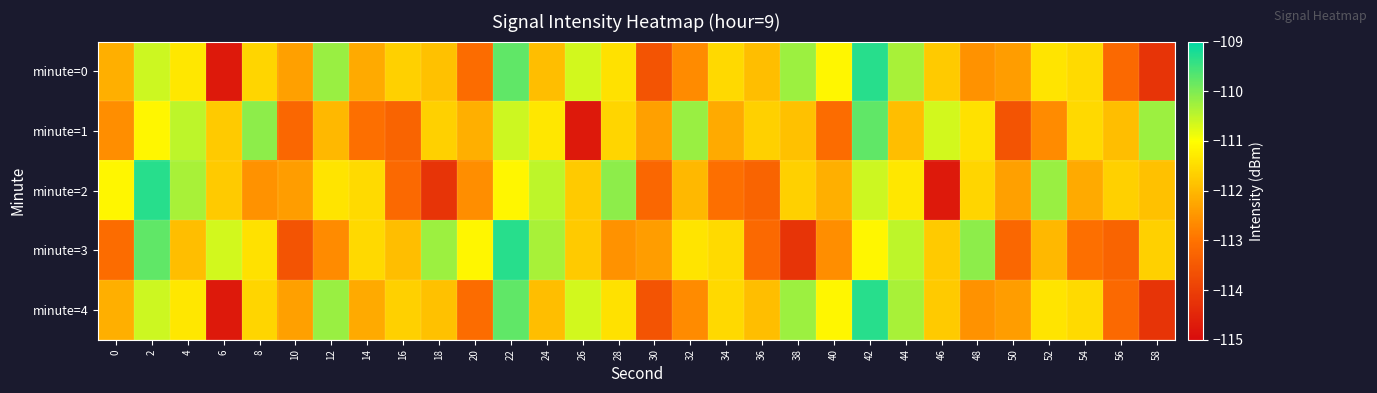

What is the total value across all series at 4?

-555.4